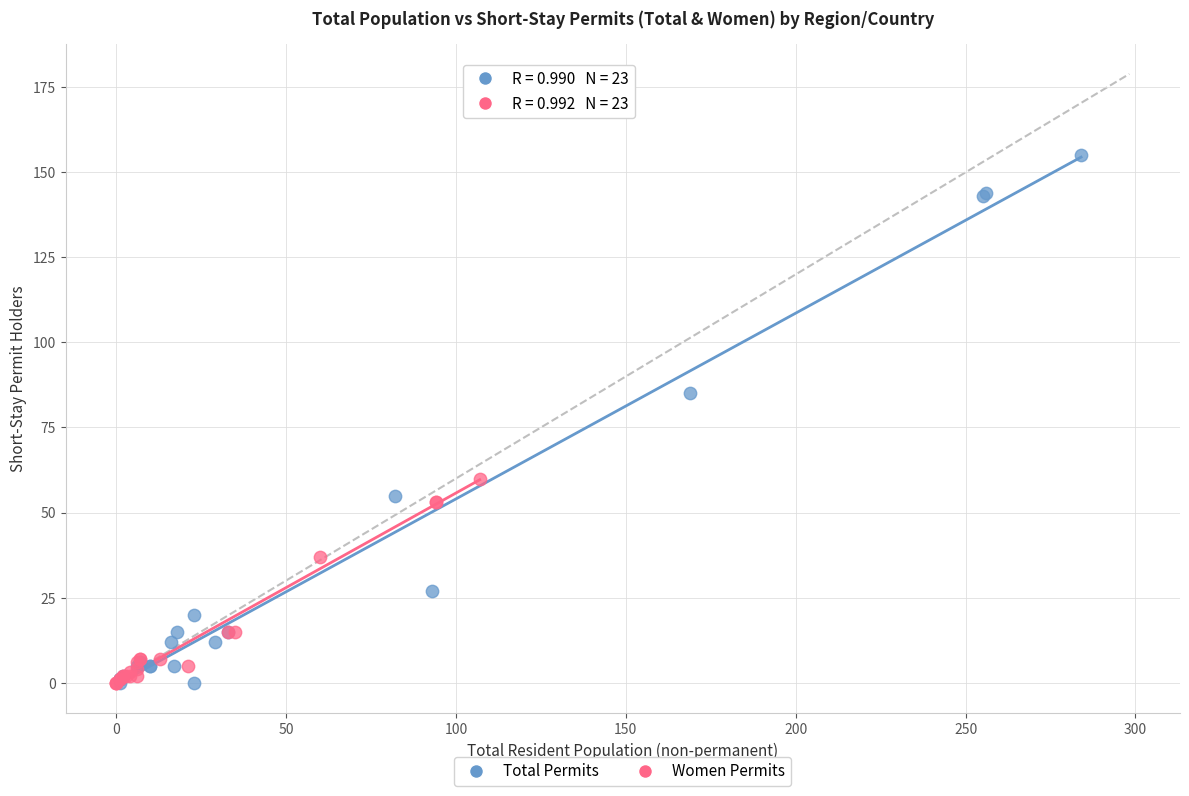

Which series reaches the maximum Y coordinate?

Total Permits